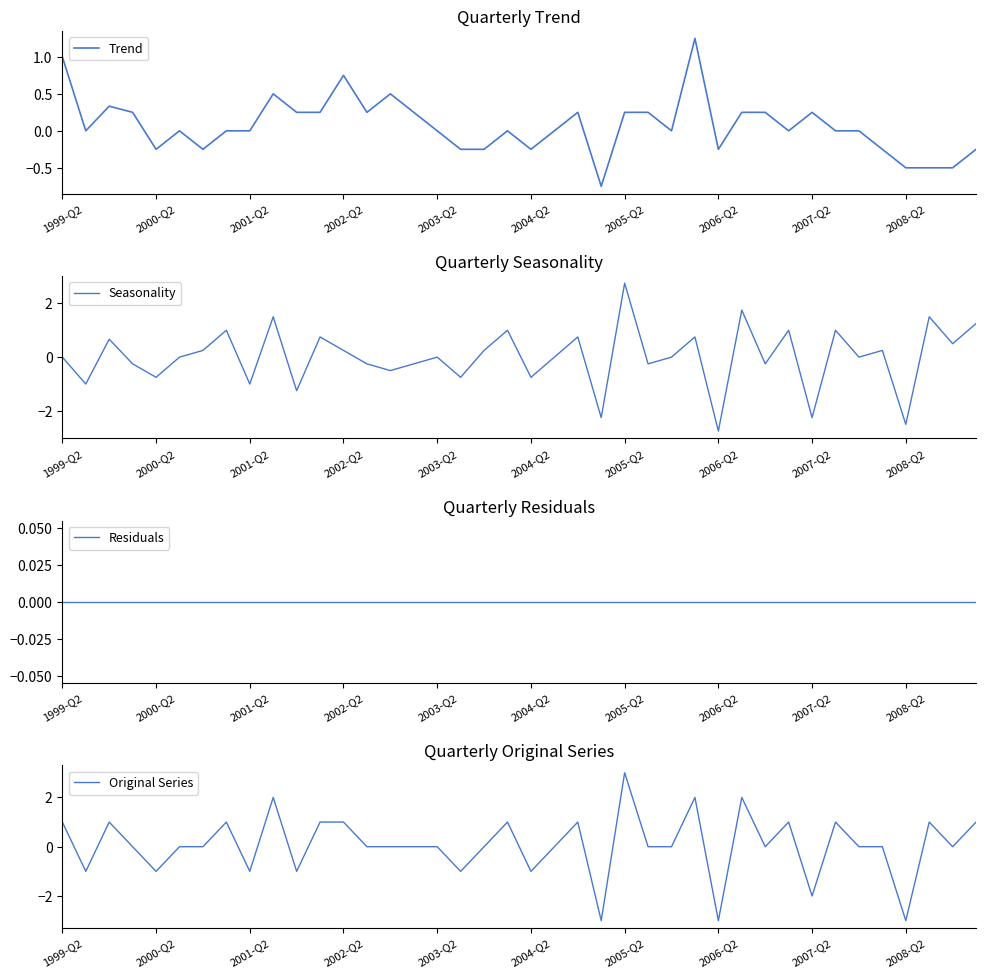

True or false: Trend has a value of -0.1 at 2006-Q2.

False